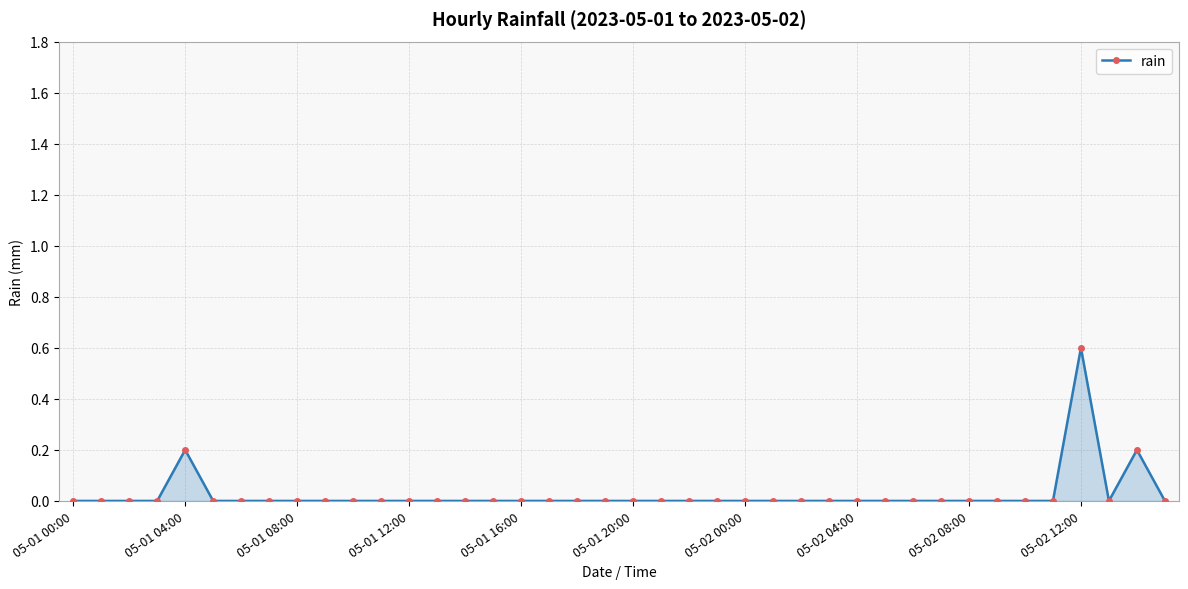

True or false: there are more than 0 points higher than both neighbors.

True